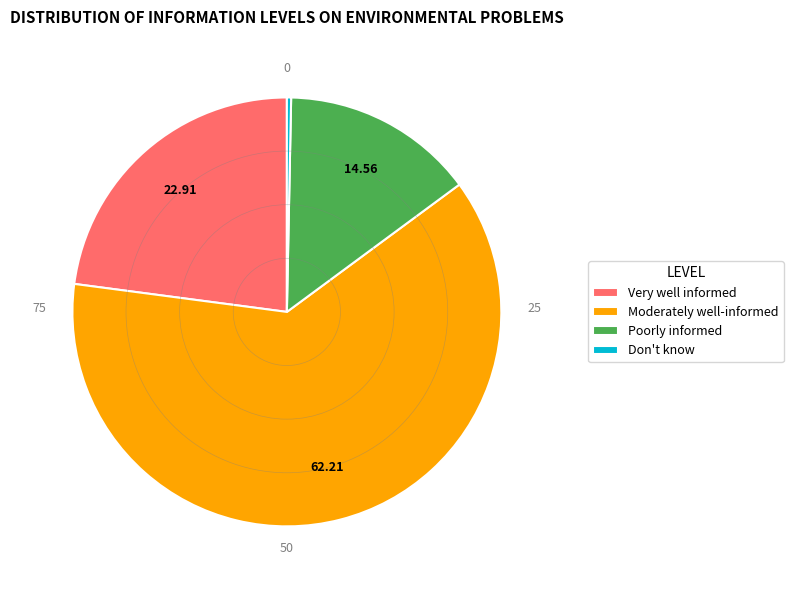

Which category accounts for the majority?

Moderately well-informed